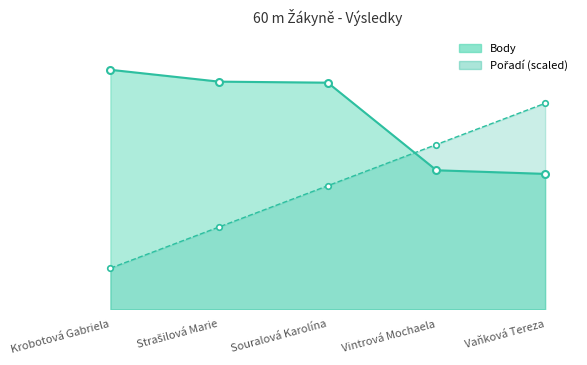

What is the difference between the maximum and minimum values in the Body series?

202